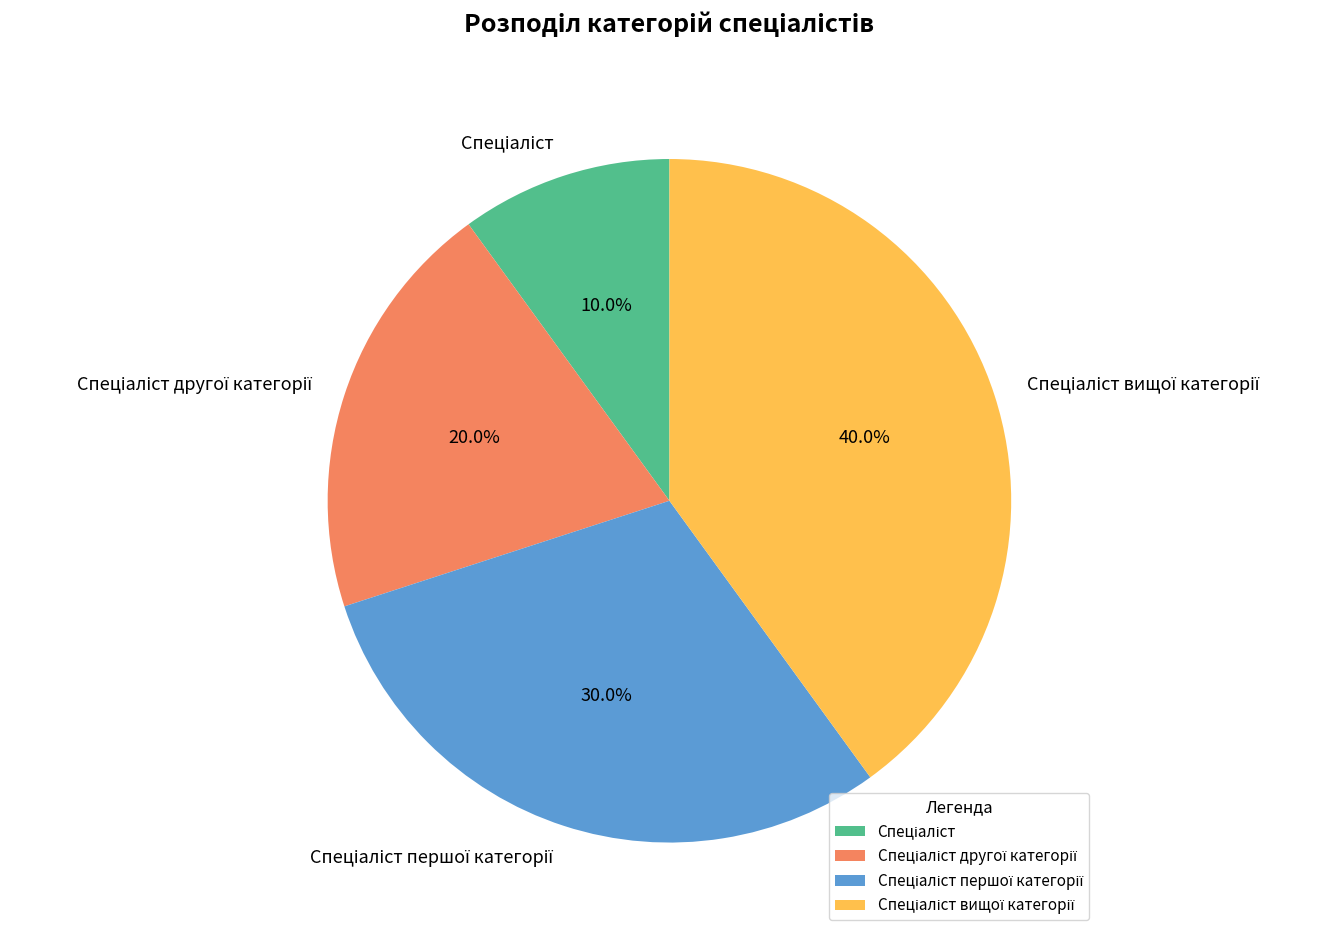

Is there a majority slice in this chart?

No